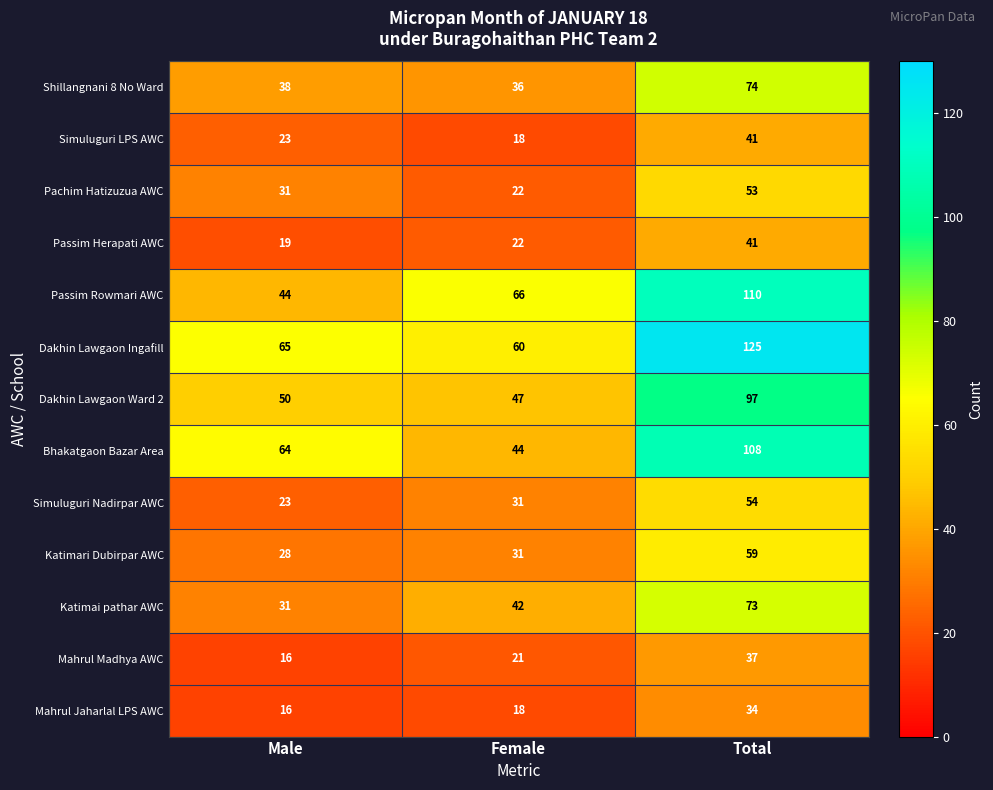

Which category has the highest value across all series?

Total